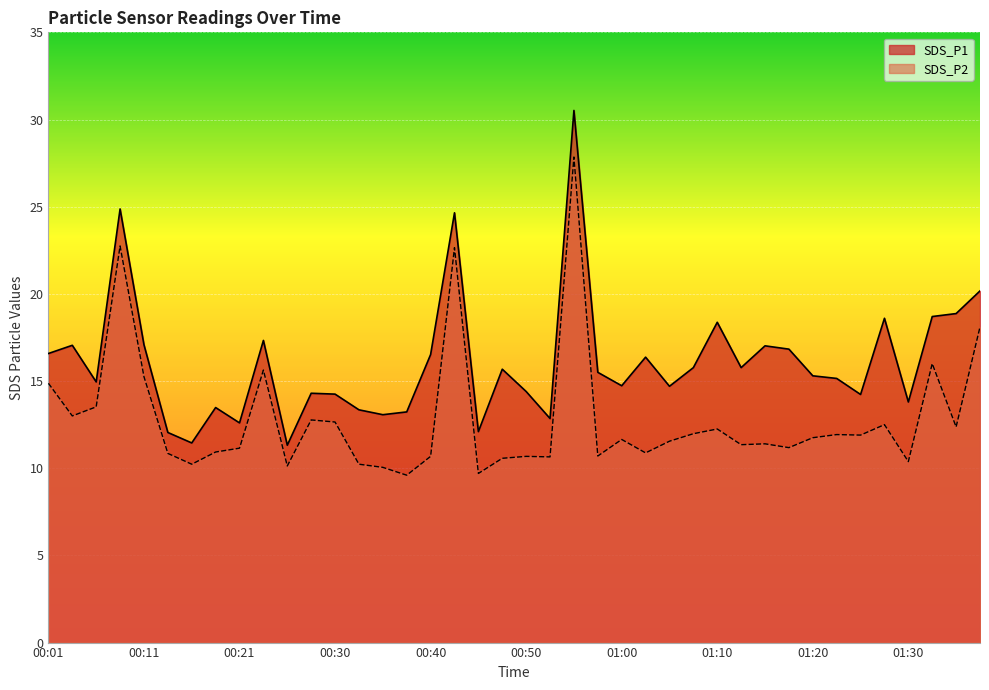

Is it true that SDS_P2 equals 10.7 at 00:40?

True